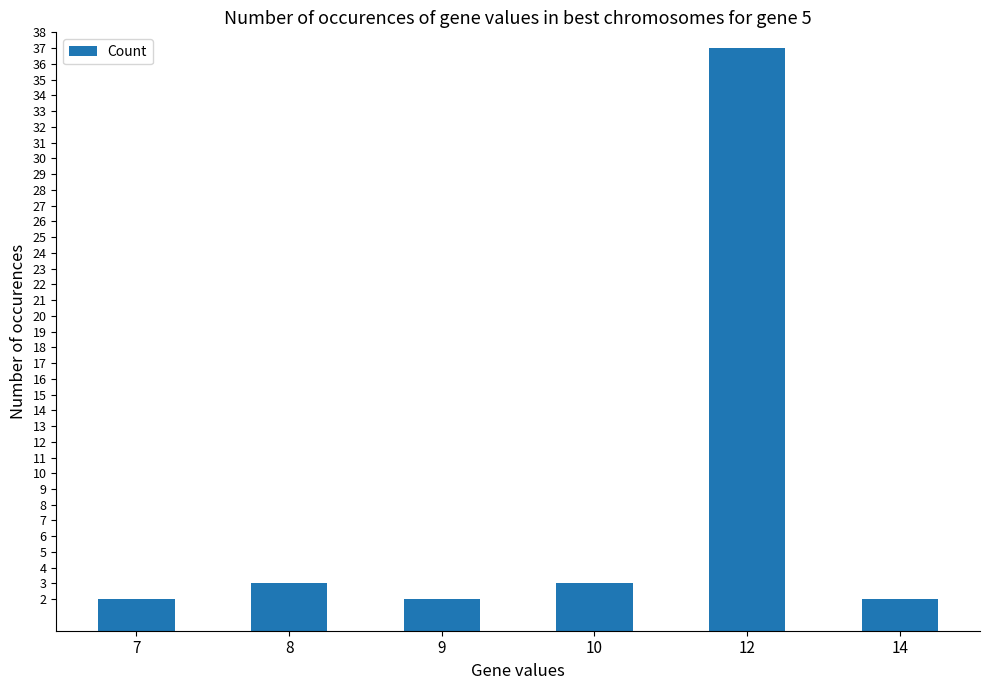

What is the sum of all values?

49